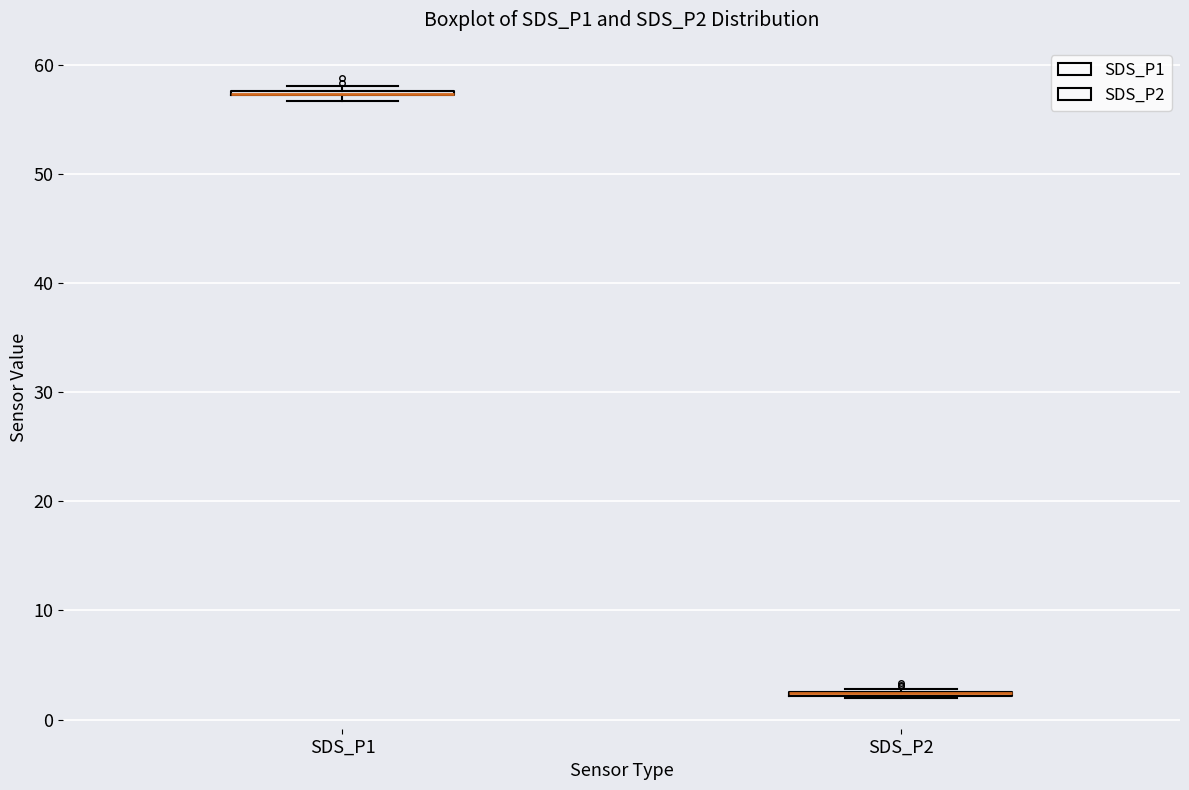

Where is the upper edge of the box for SDS_P1 on the y-axis? The values are not printed on the chart, so give them approximately, as read against the axis.

58